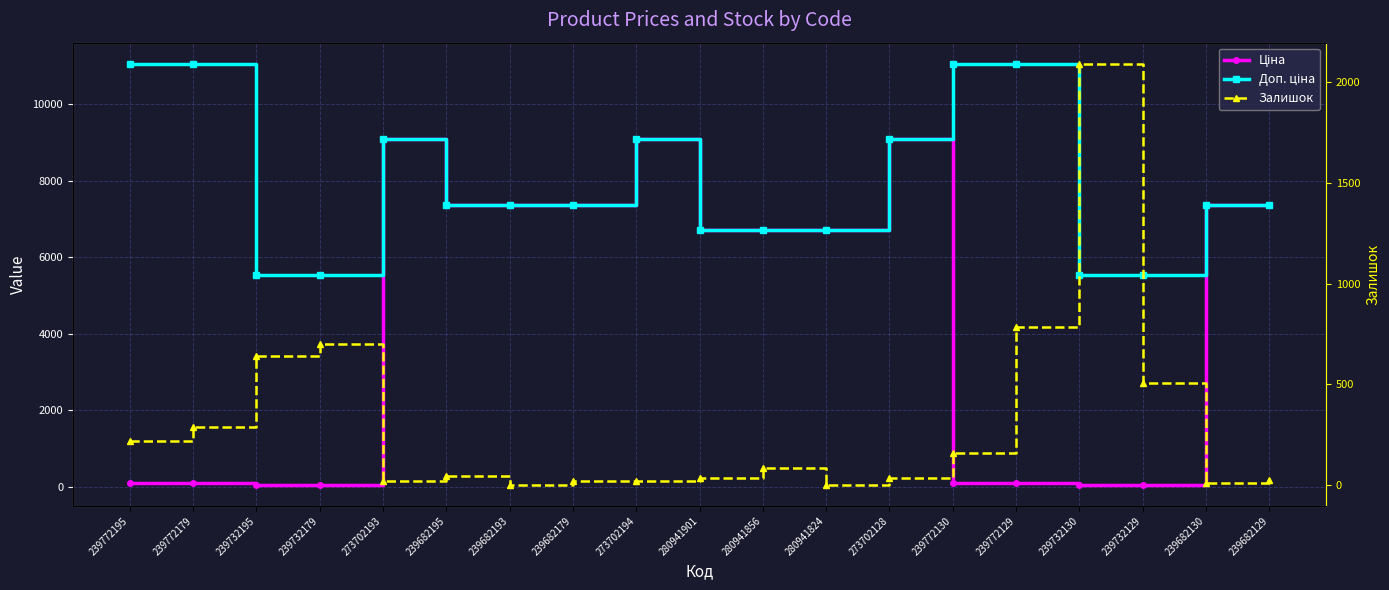

How many lines are shown in the chart?

3